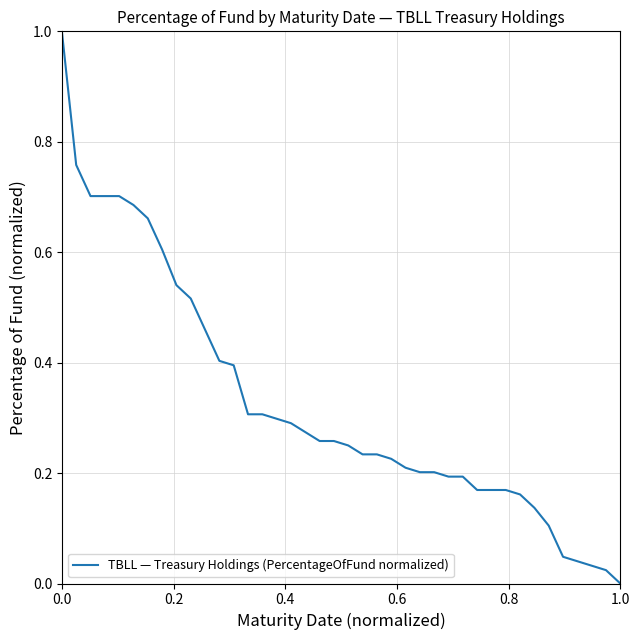

What is the difference between the maximum and minimum values?

1.0